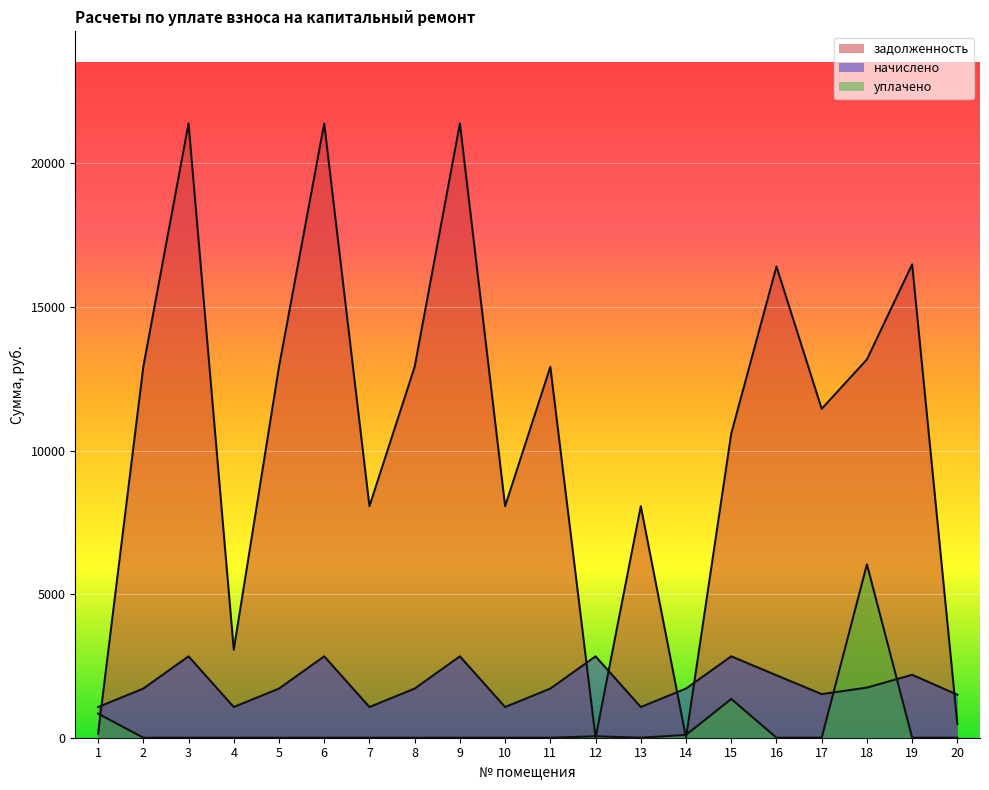

The value of уплачено at 7 is 0.0. True or false?

True